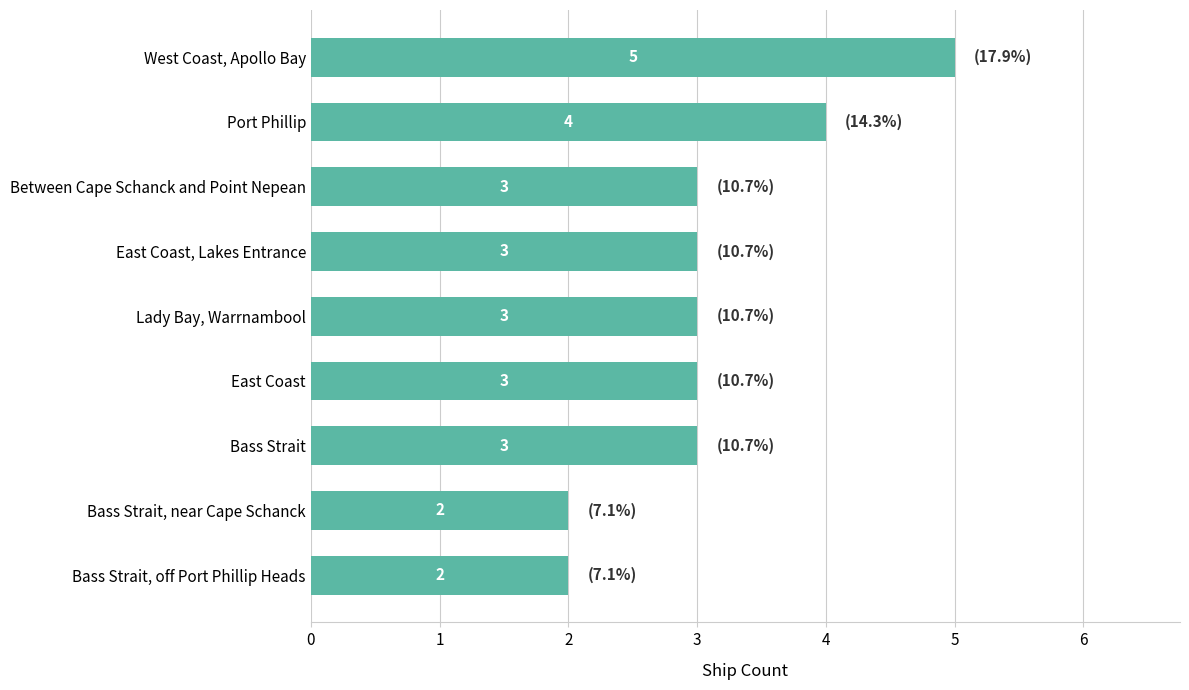

What is the greatest value displayed?

5